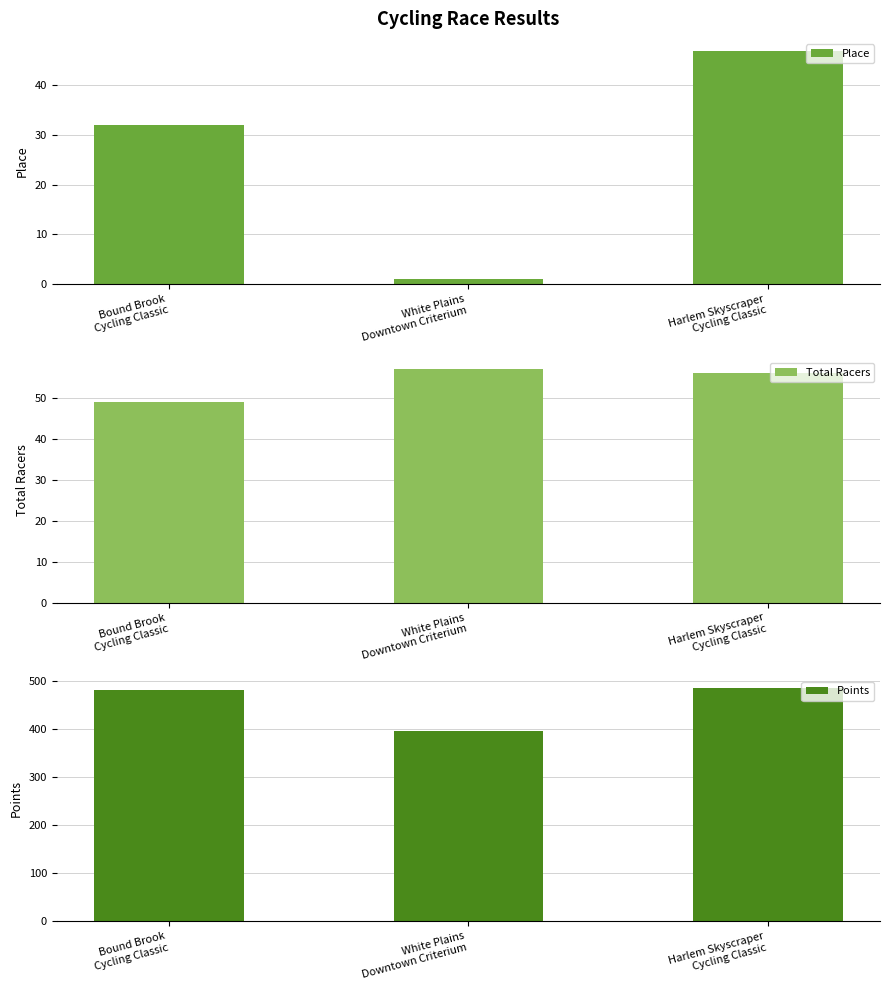

What is the sum of all Points values?

1359.2